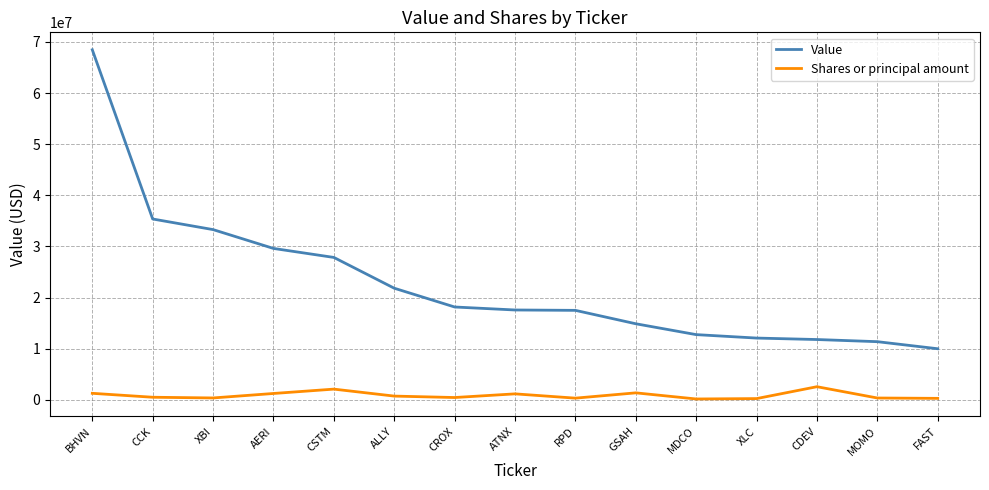

What is the maximum value shown in the chart?

68470000